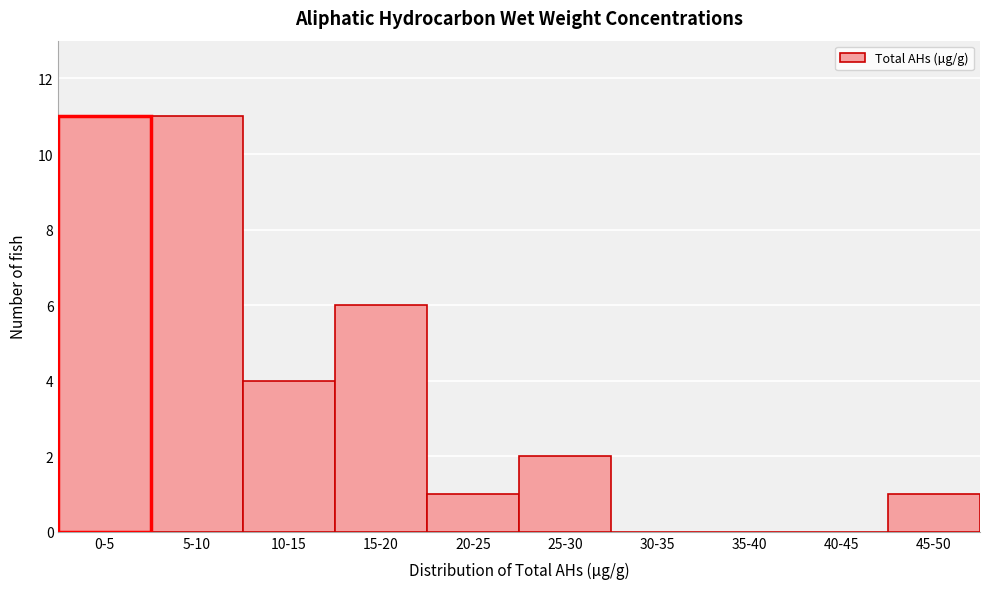

Reading left to right, list all the values displayed in this chart.

0-5=11	5-10=11	10-15=4	15-20=6	20-25=1	25-30=2	30-35=0	35-40=0	40-45=0	45-50=1